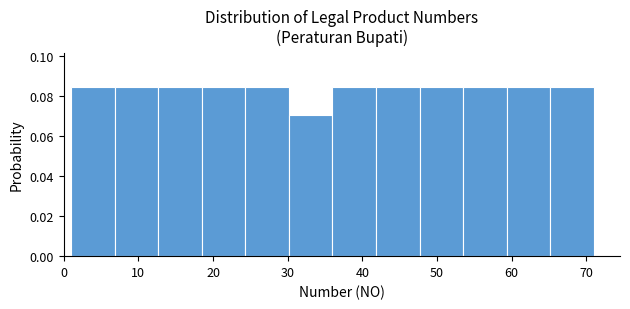

Reading left to right, transcribe this chart: for each bar, give the range it covers on the x-axis and its height. Neither the bar edges nor the heights are printed on the chart, so give them approximately, as read against the axes.

1 to 7: 0.084
7 to 13: 0.084
13 to 19: 0.084
19 to 24: 0.084
24 to 30: 0.084
30 to 36: 0.070
36 to 42: 0.084
42 to 48: 0.084
48 to 54: 0.084
54 to 59: 0.084
59 to 65: 0.084
65 to 71: 0.084